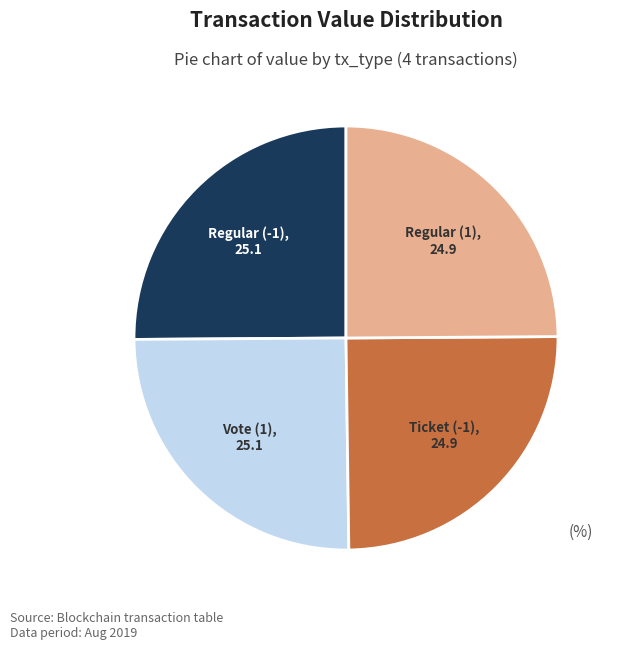

Count the number of slices in the pie.

4